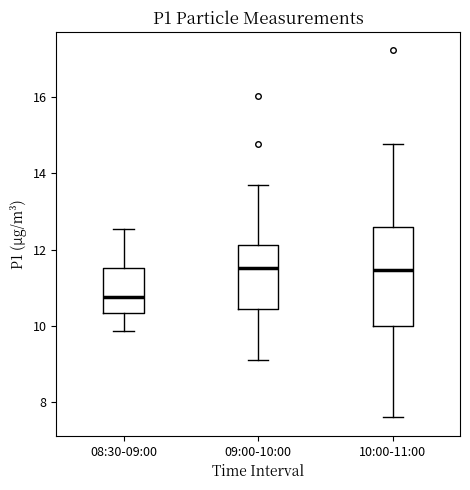

Which box's median line is the lowest?

08:30-09:00